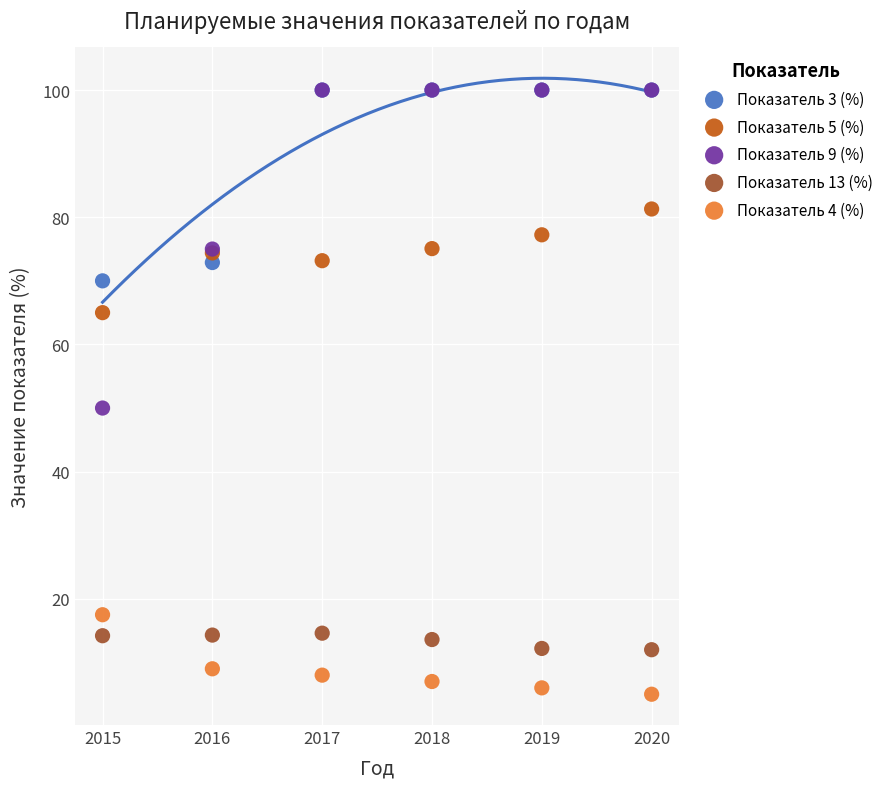

Across all series, what Y value is closest to 52?

50.0